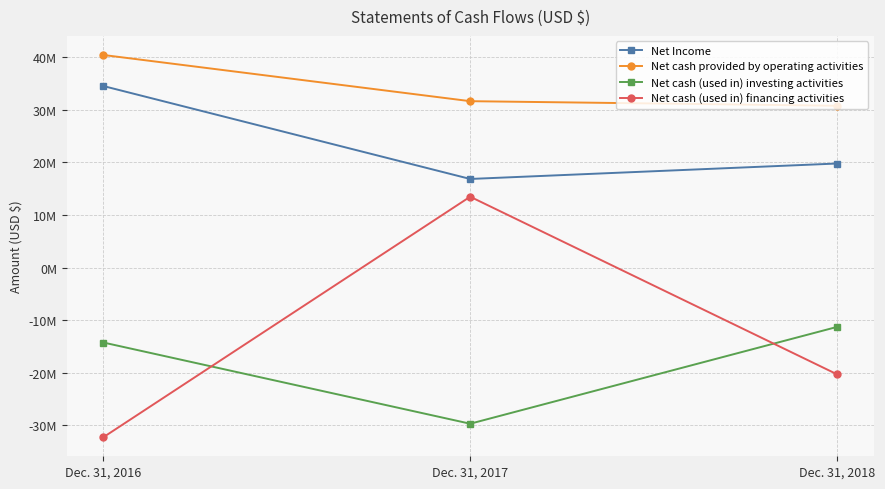

Is it true that Net Income equals 48645780 at Dec. 31, 2016?

False